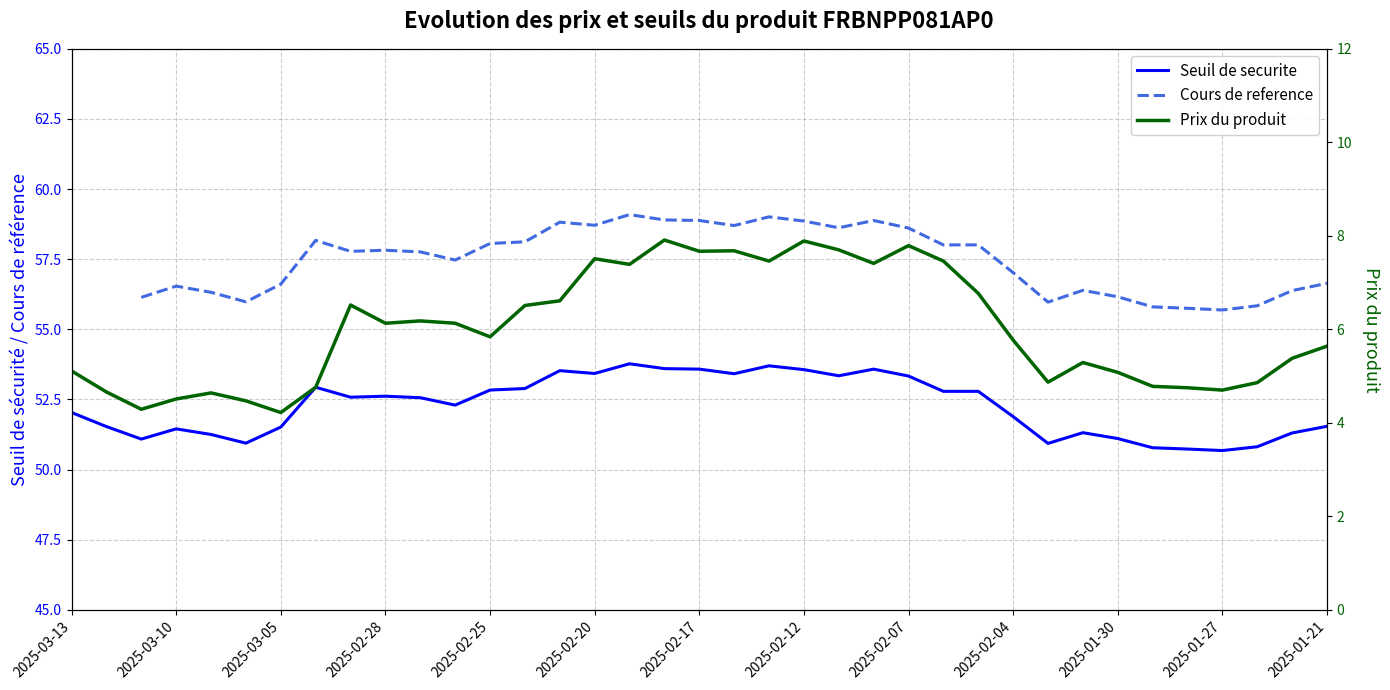

How many interior local valleys does the Prix du produit series have?

10